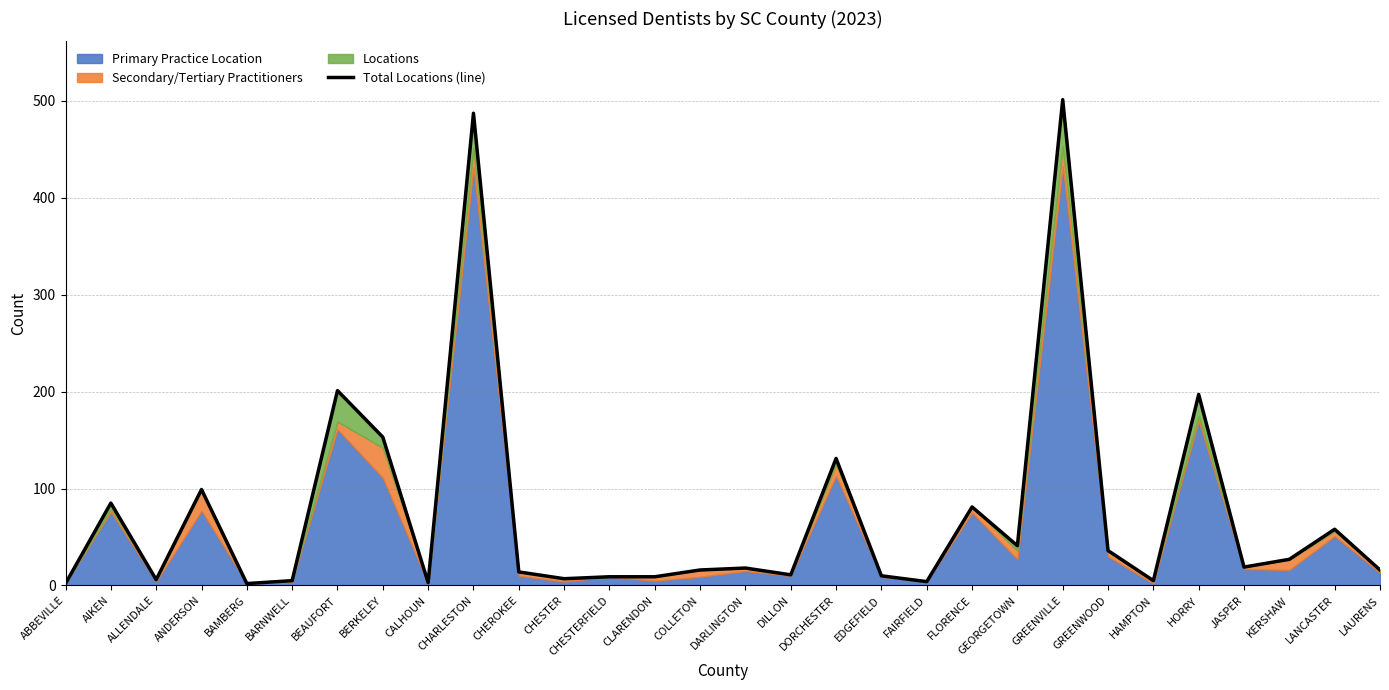

True or false: there are more than 1 points higher than both neighbors.

True